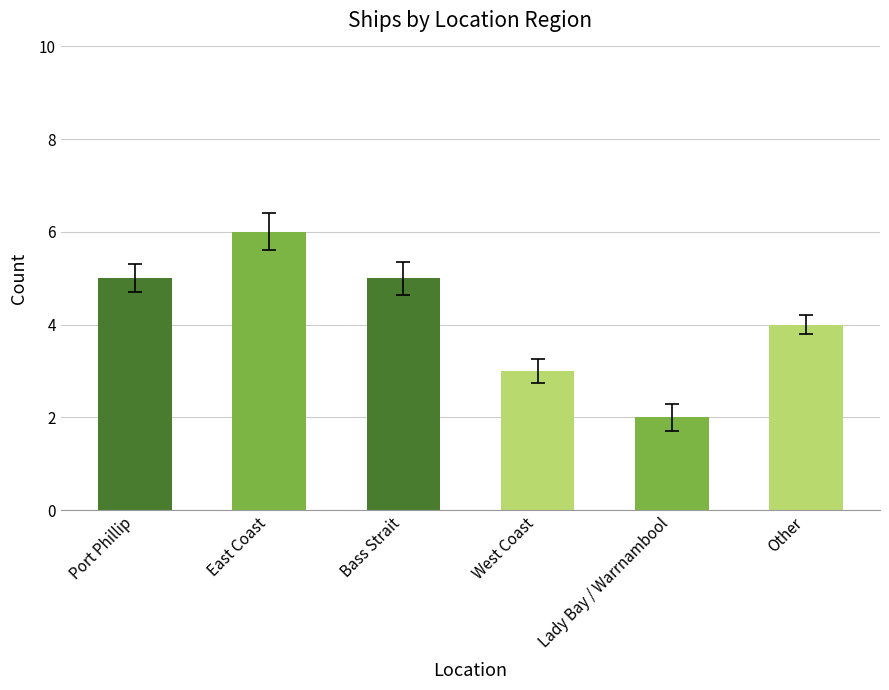

What is the value of the 6th bar from the left?

4